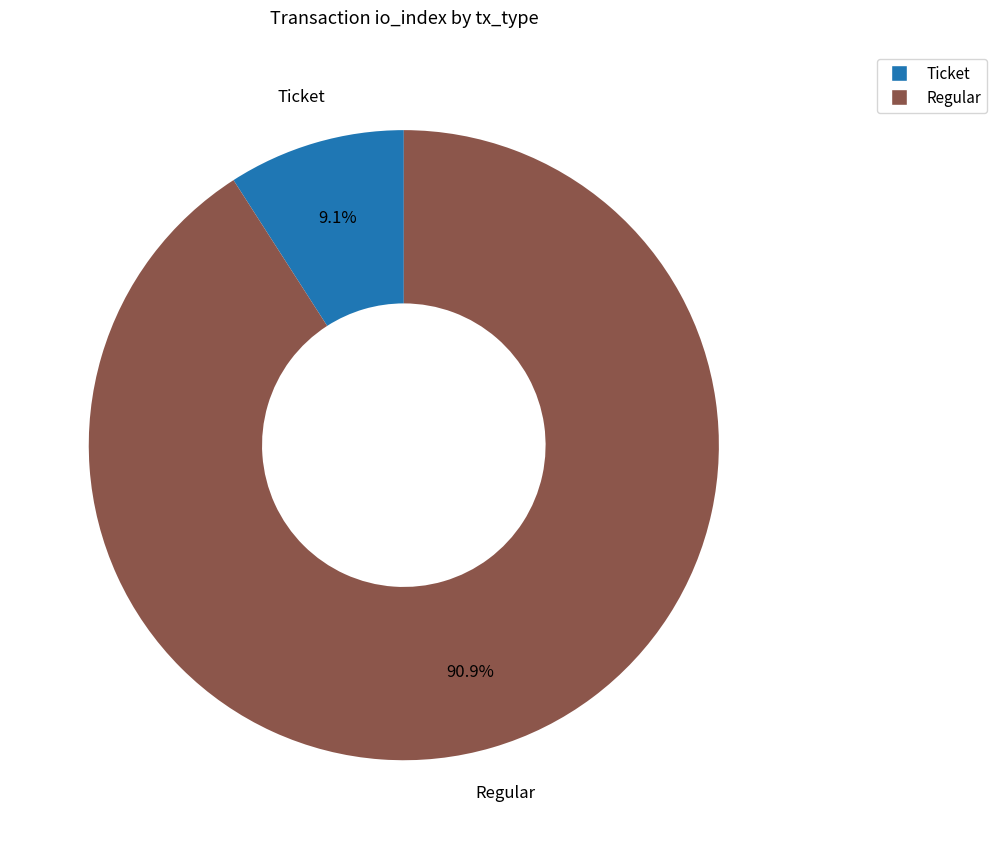

To the nearest percent, what is the difference between the Regular and Ticket slice percentages?

82%